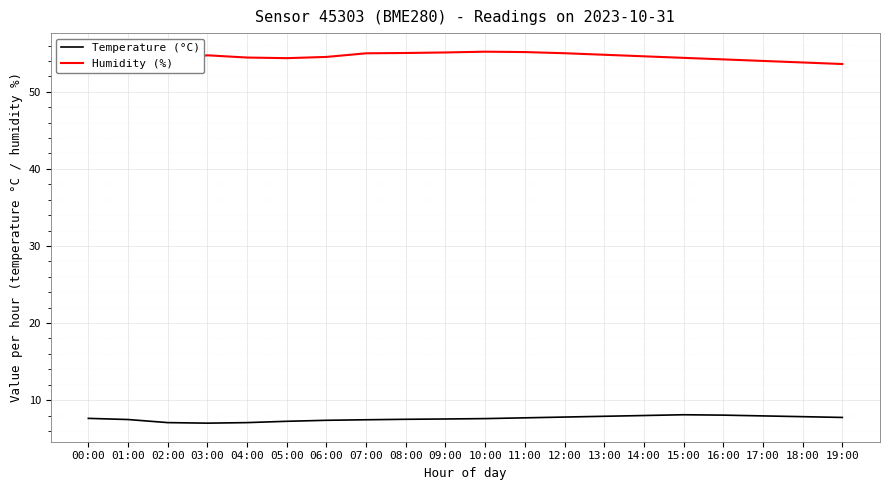

Between 10:00 and 18:00, which series saw the biggest shift?

Humidity (%)